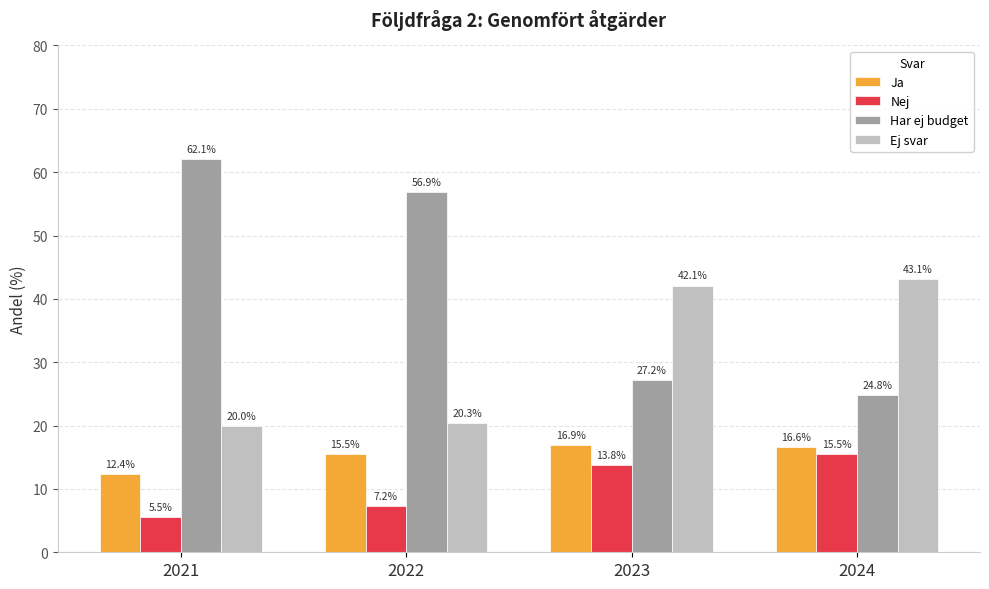

Which series has the largest range (max minus min)?

Har ej budget